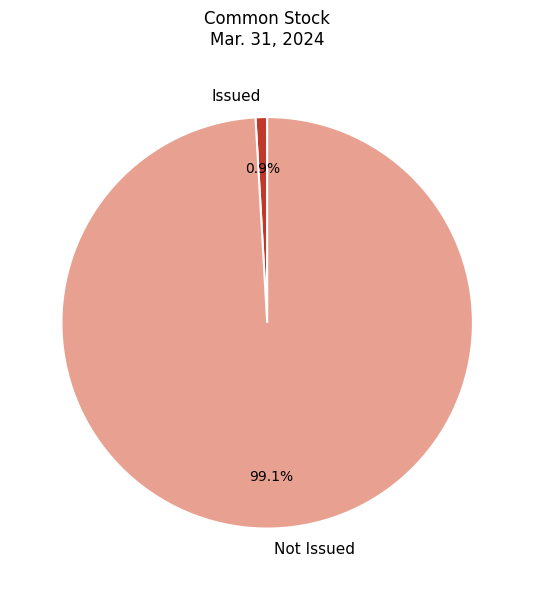

Which category has the smallest portion of the pie?

Issued